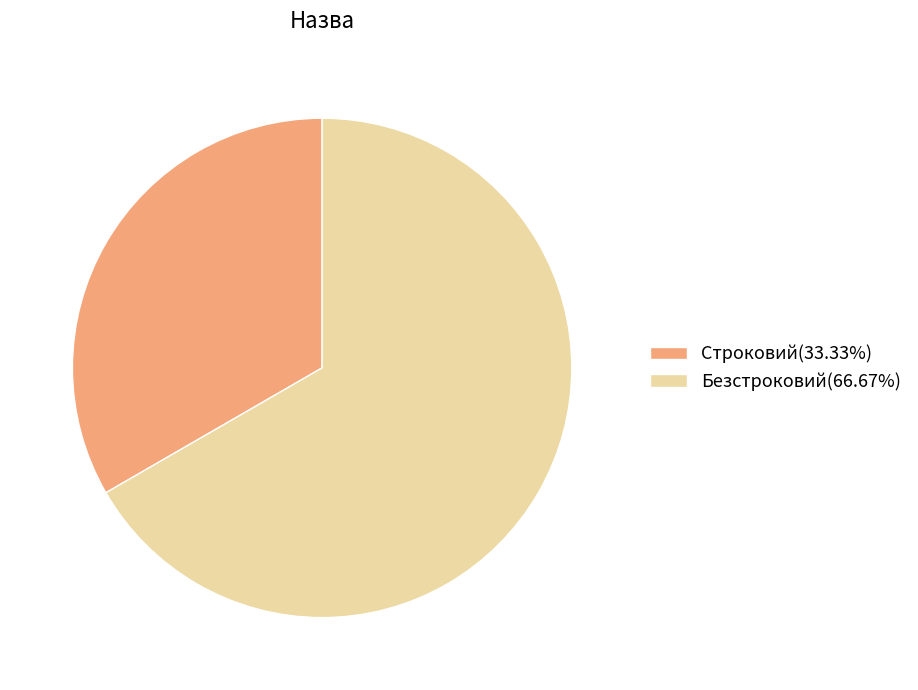

How many segments does this pie chart have?

2